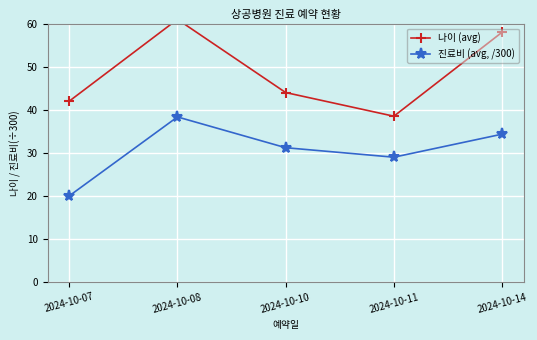

True or false: 나이 (avg) and 진료비 (avg, /300) intersect in this chart.

False